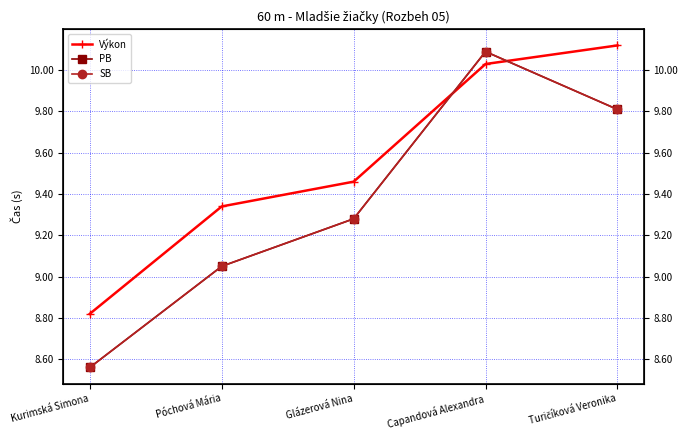

What is the approximate value of PB at Kurimská Simona?

8.6